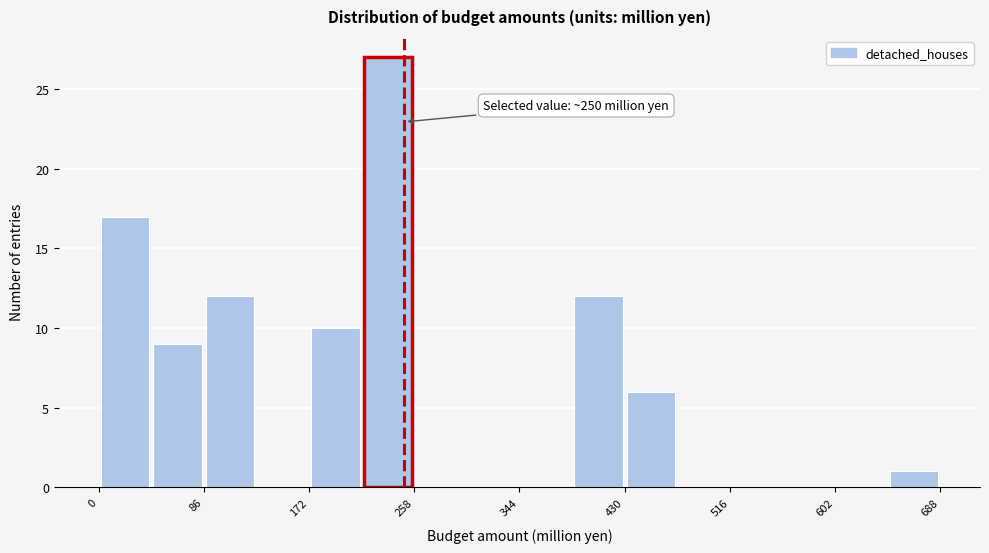

Over which range of the x-axis is the bar tallest?

215 to 258